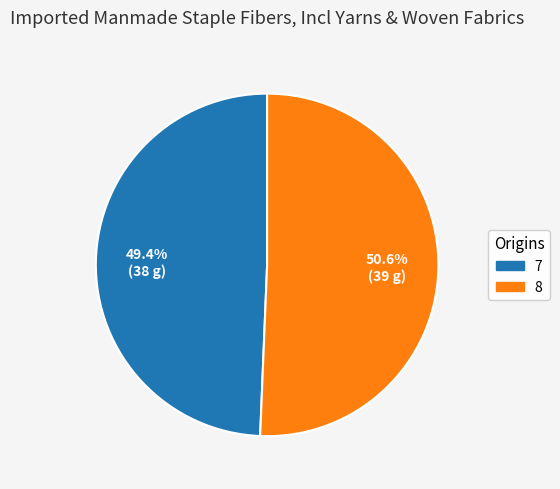

To the nearest percent, what percentage of the pie is 8?

51%